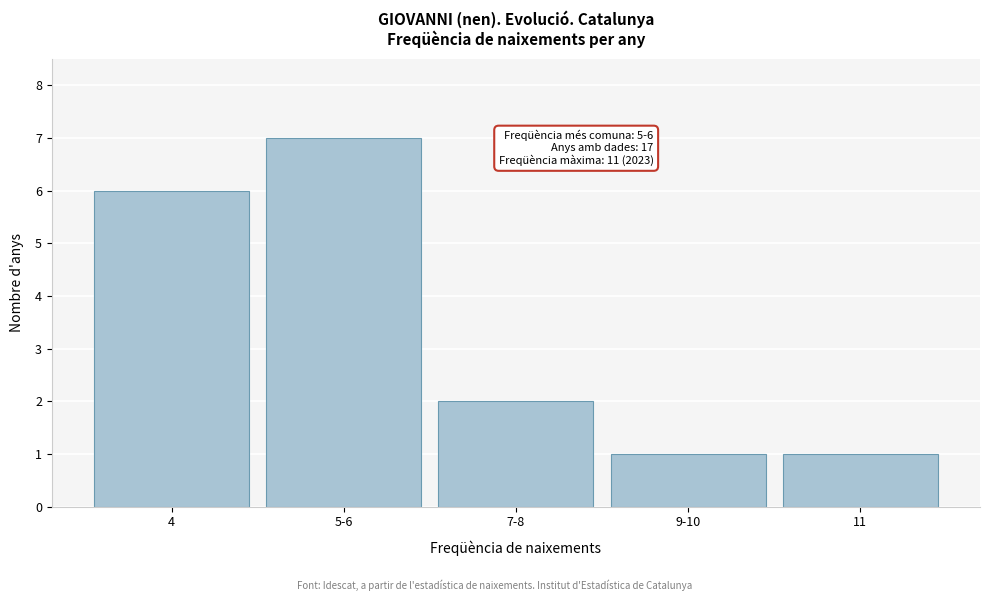

Reading left to right, what are all the values shown in this chart?

6	7	2	1	1